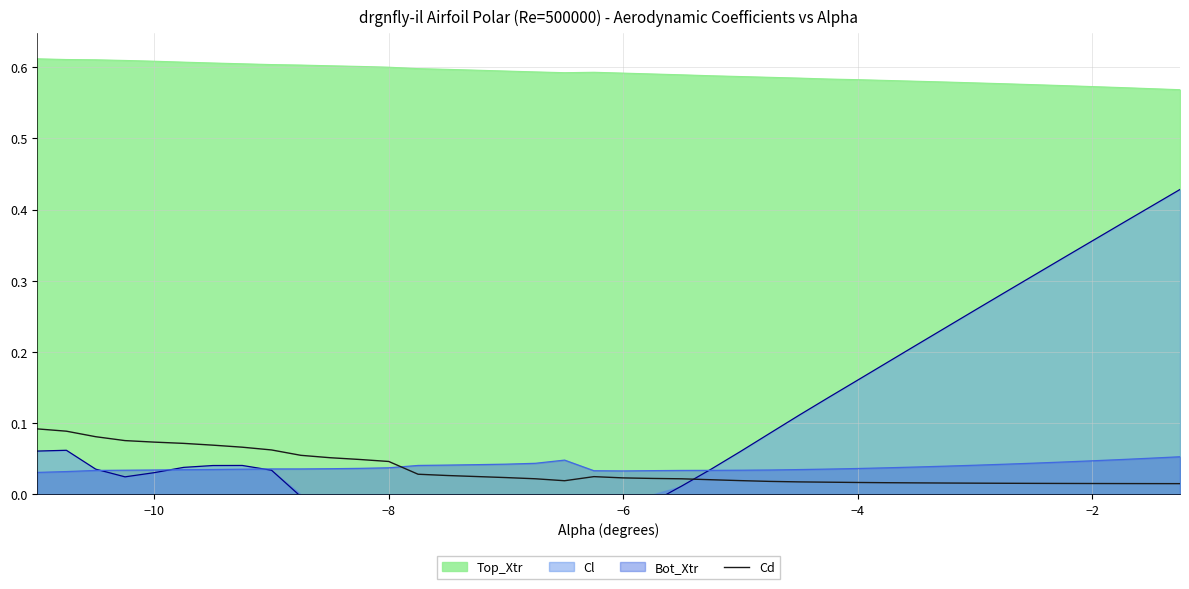

True or false: Top_Xtr and Bot_Xtr cross at least once.

False